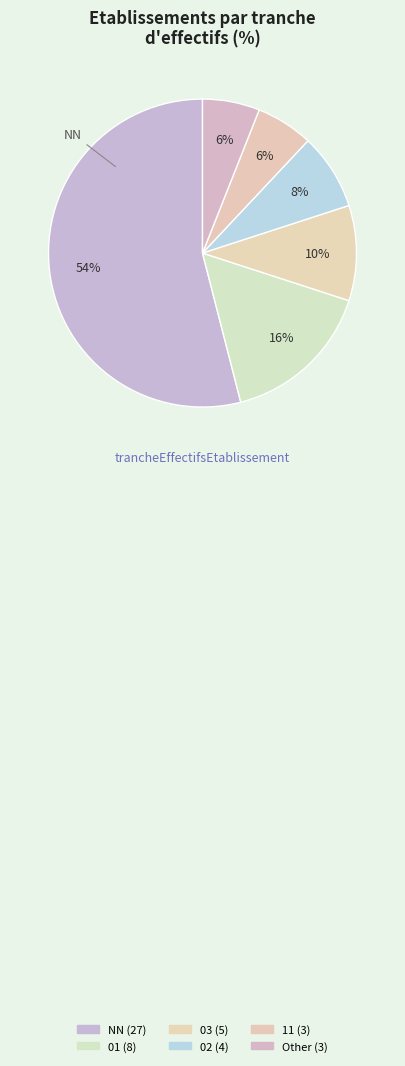

How many slices are in this pie chart?

6